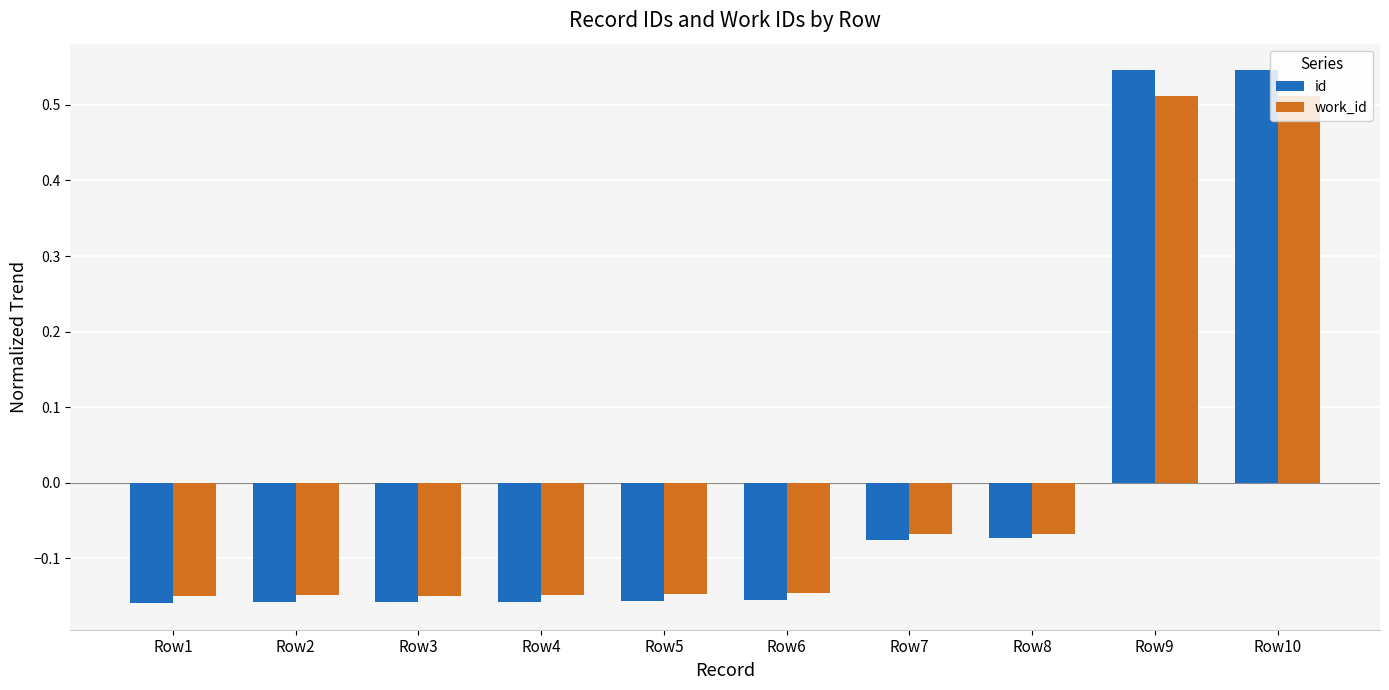

True or false: id has a value of 0.2 at Row9.

False